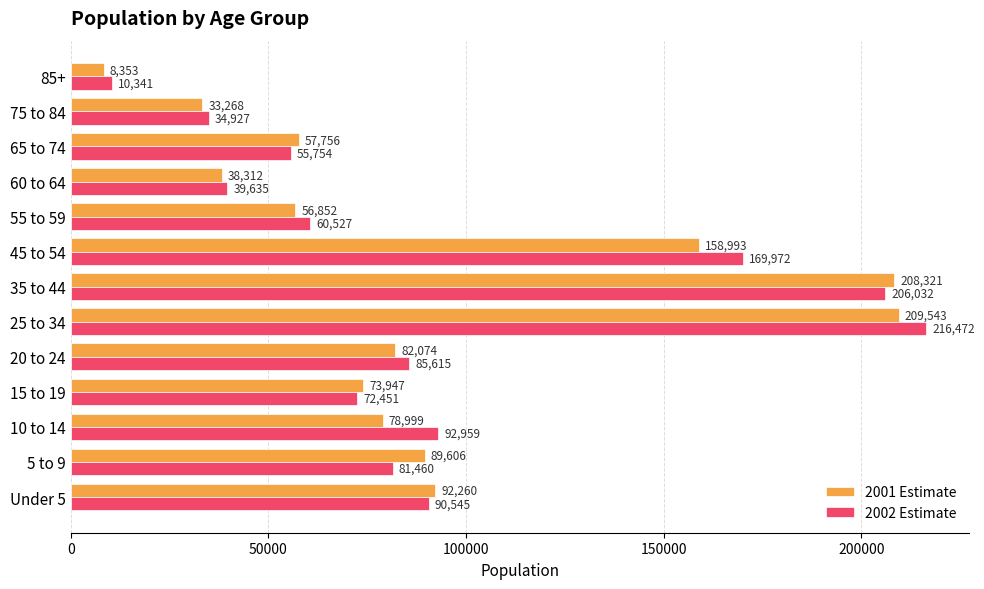

At which category does the chart reach its peak across all series?

25 to 34